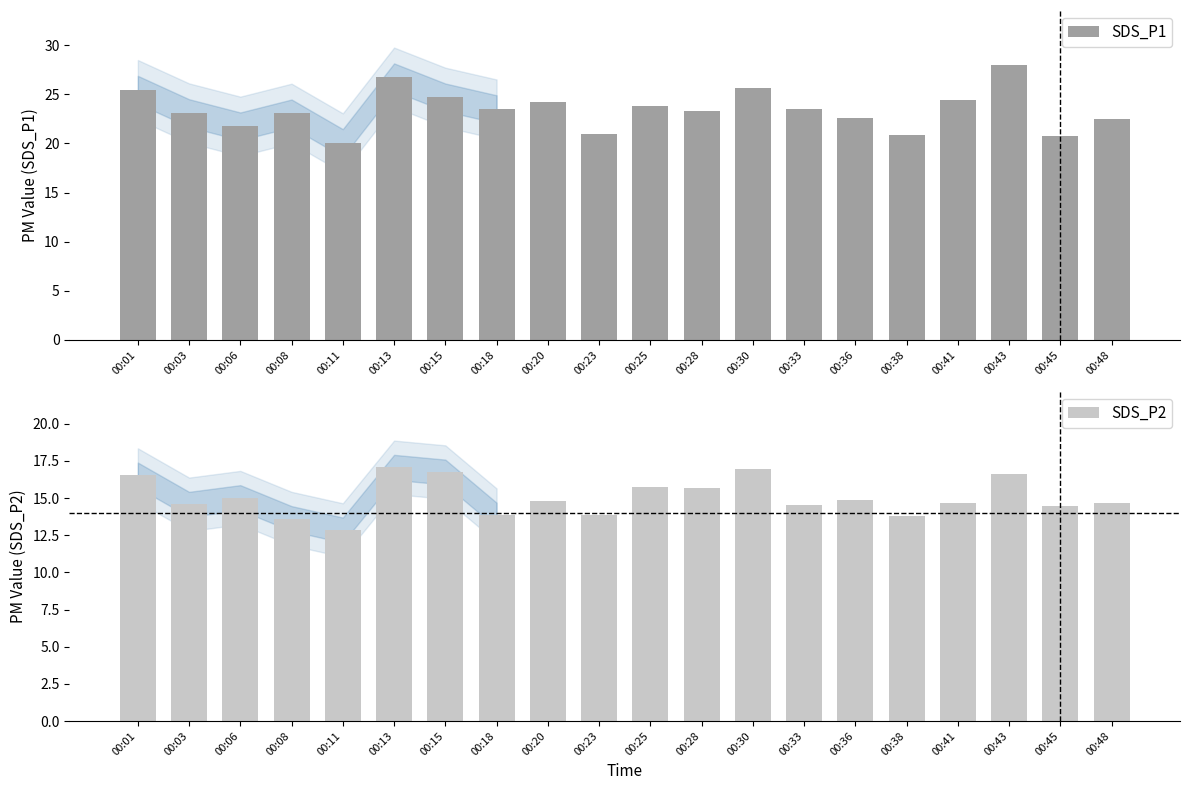

Which category has the highest value in the SDS_P2 series?

00:13